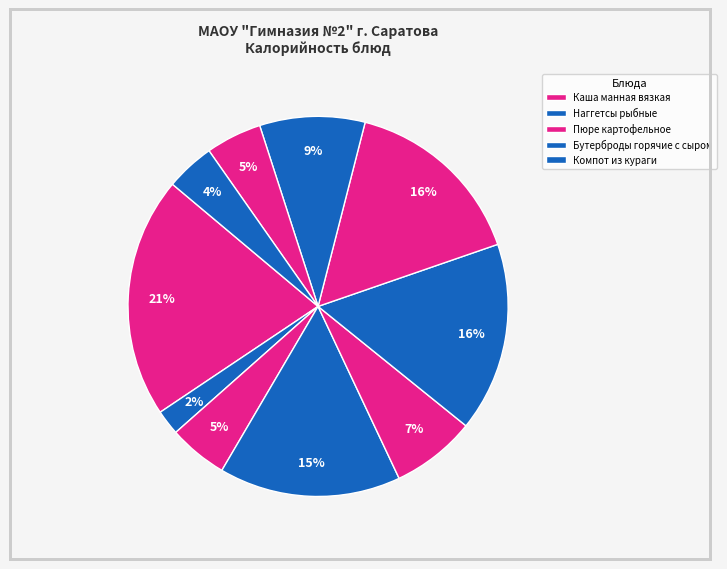

How many segments does this pie chart have?

10